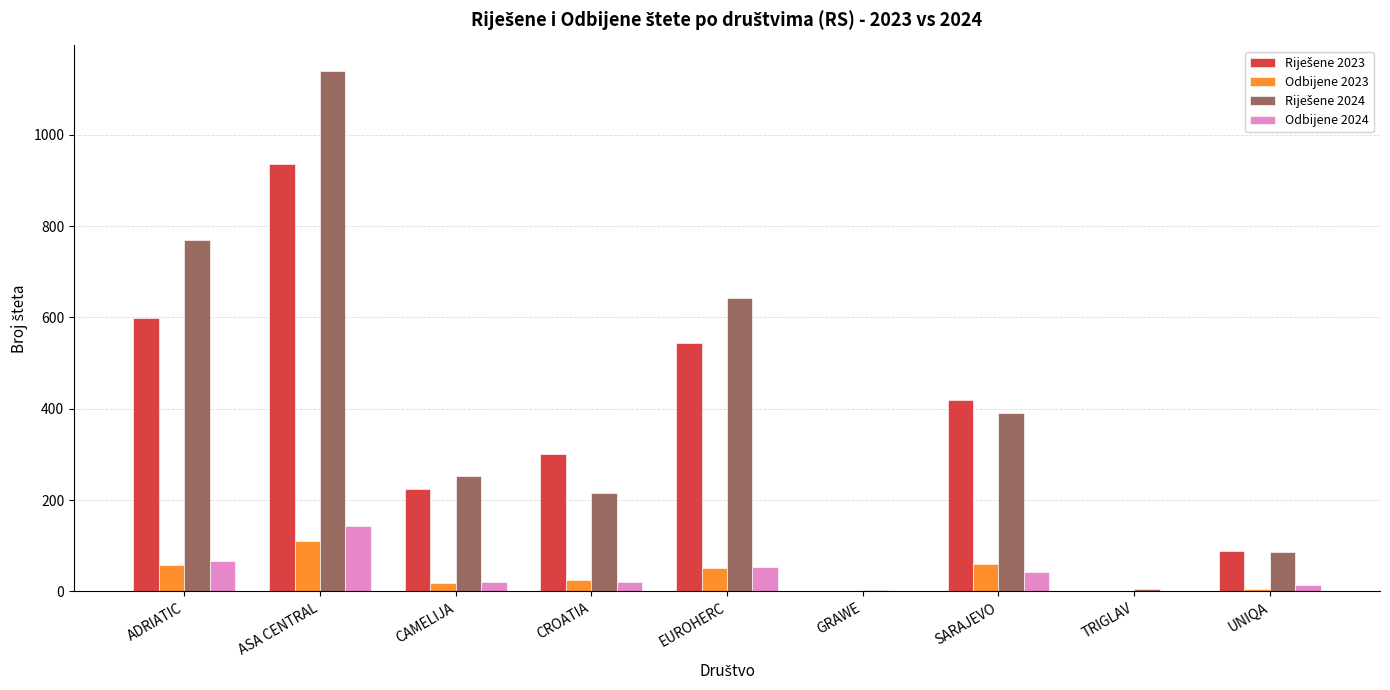

At which category is the sum across all series the highest?

ASA CENTRAL